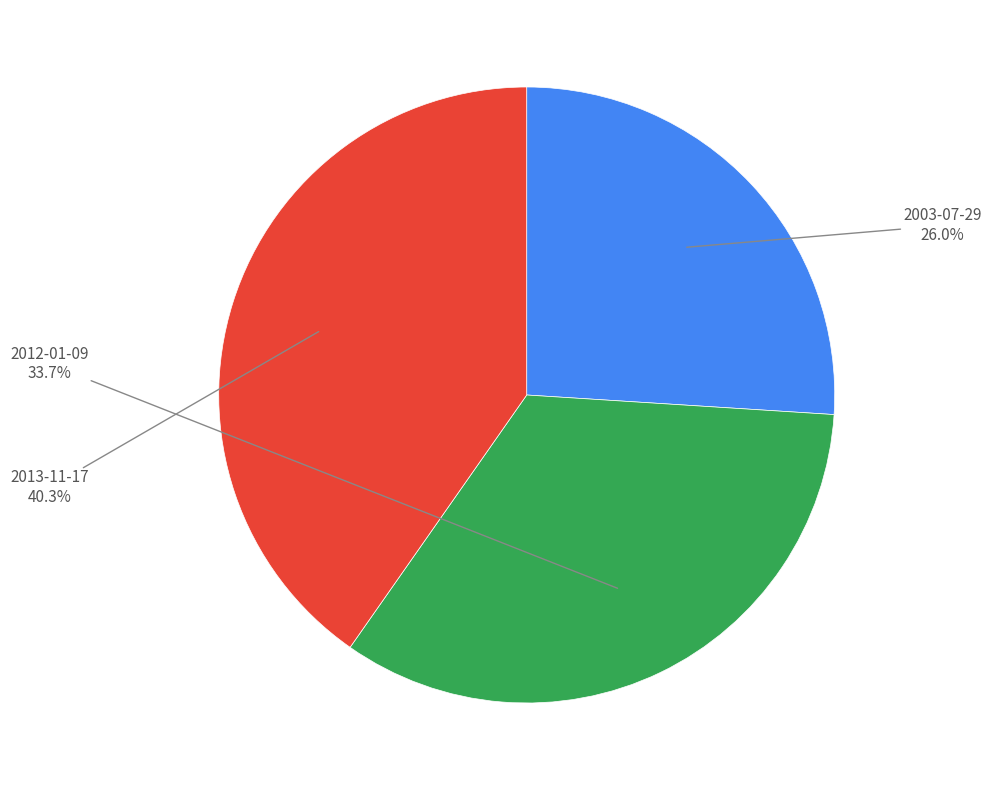

Is there a majority slice in this chart?

No